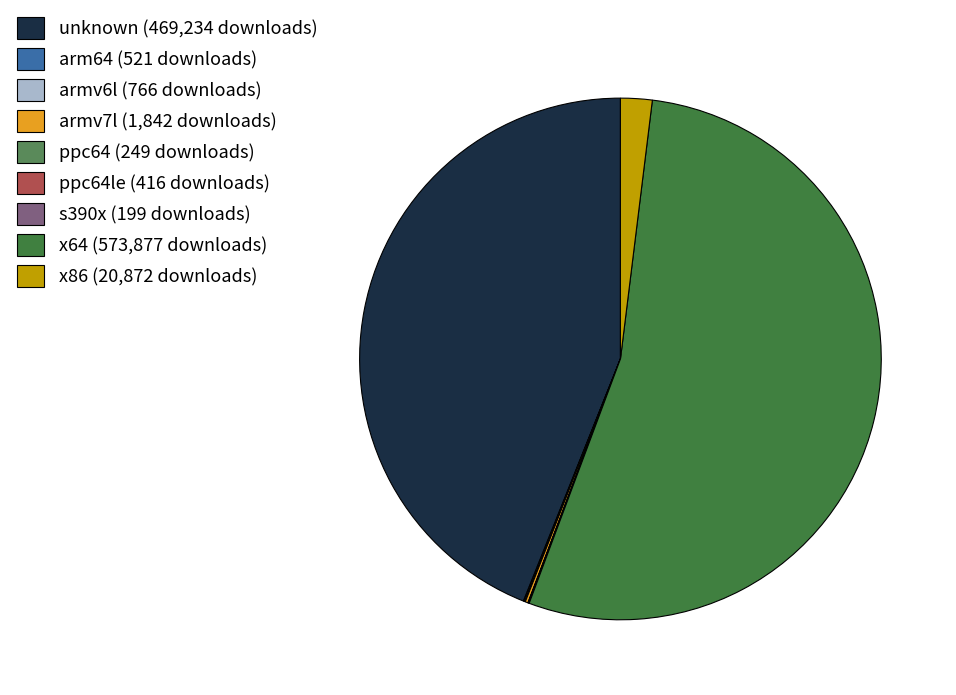

Which category has the biggest portion of the pie?

x64 (573,877 downloads)